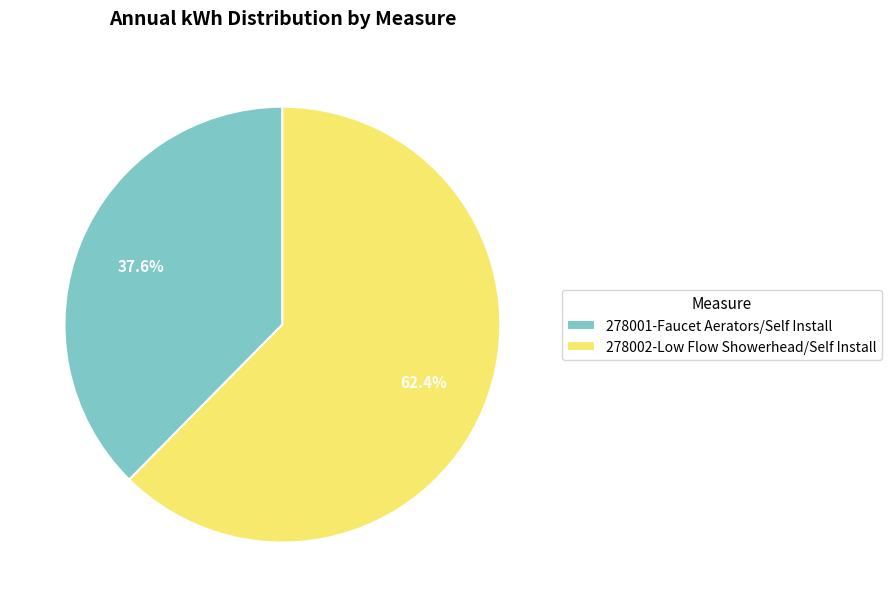

Does 278001-Faucet Aerators/Self Install represent more than half of the total?

No